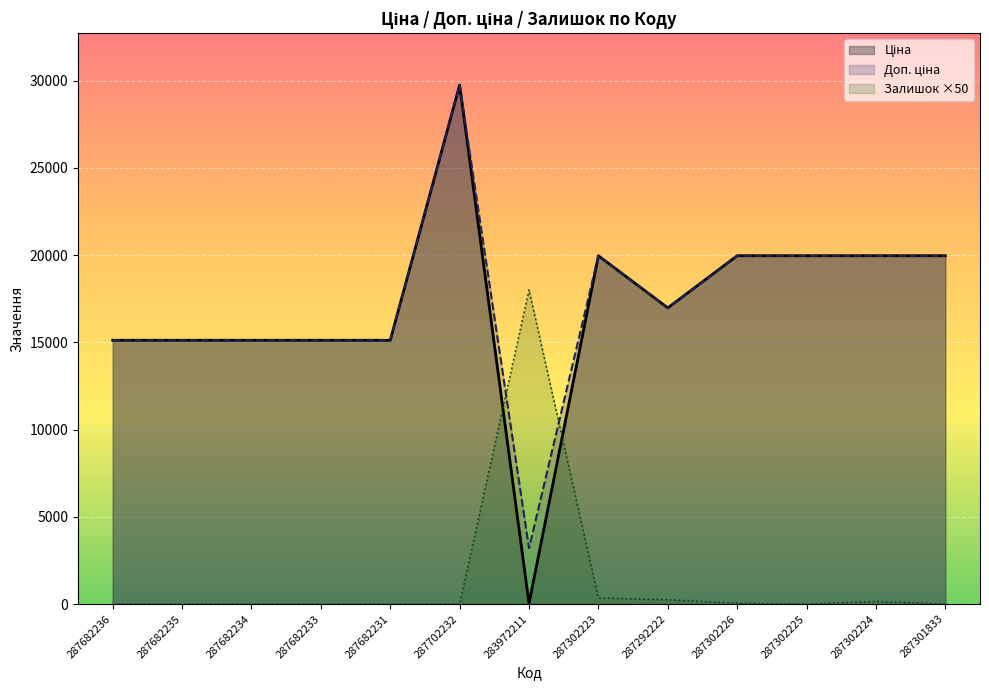

What is the label of the 1st point from the left?

287682236